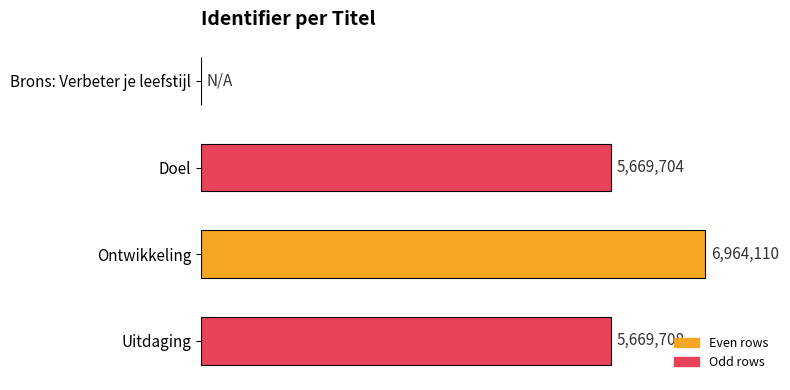

What is the difference between the maximum and minimum values?

6964110